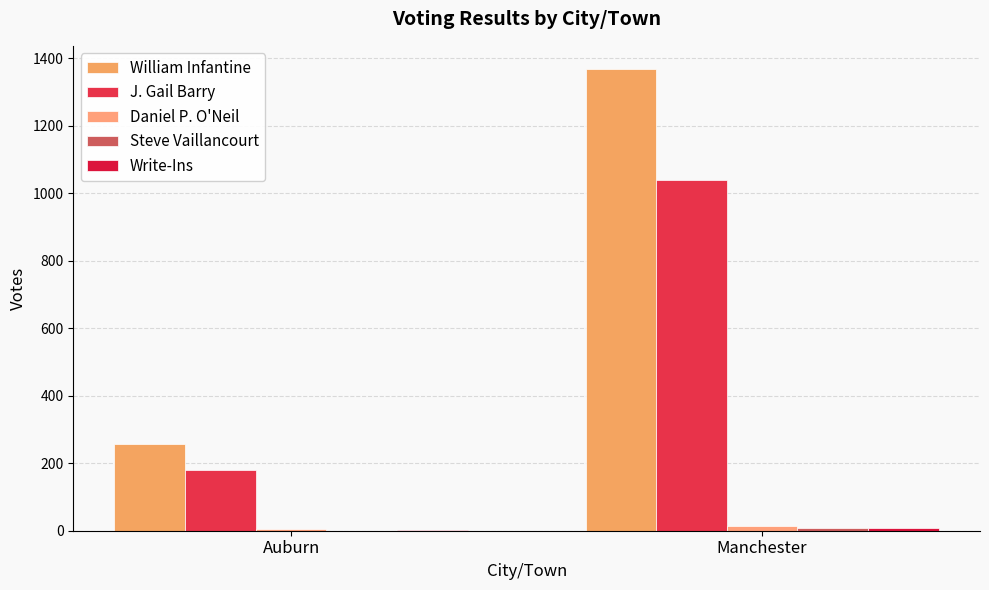

Which category has the highest value in the Steve Vaillancourt series?

Manchester